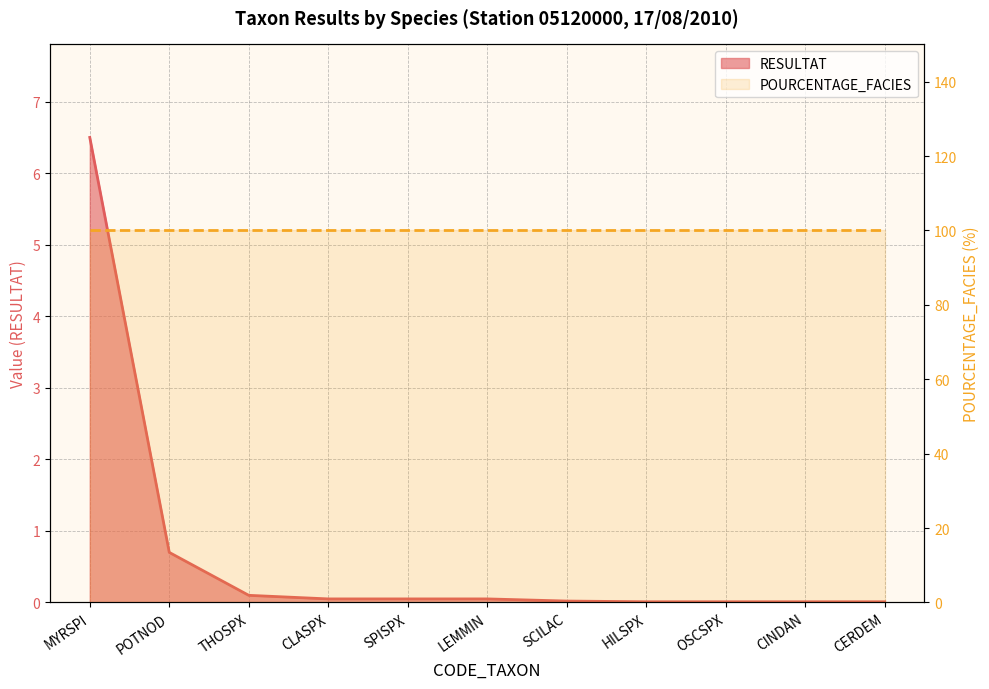

Between CINDAN and LEMMIN, which is larger?

LEMMIN